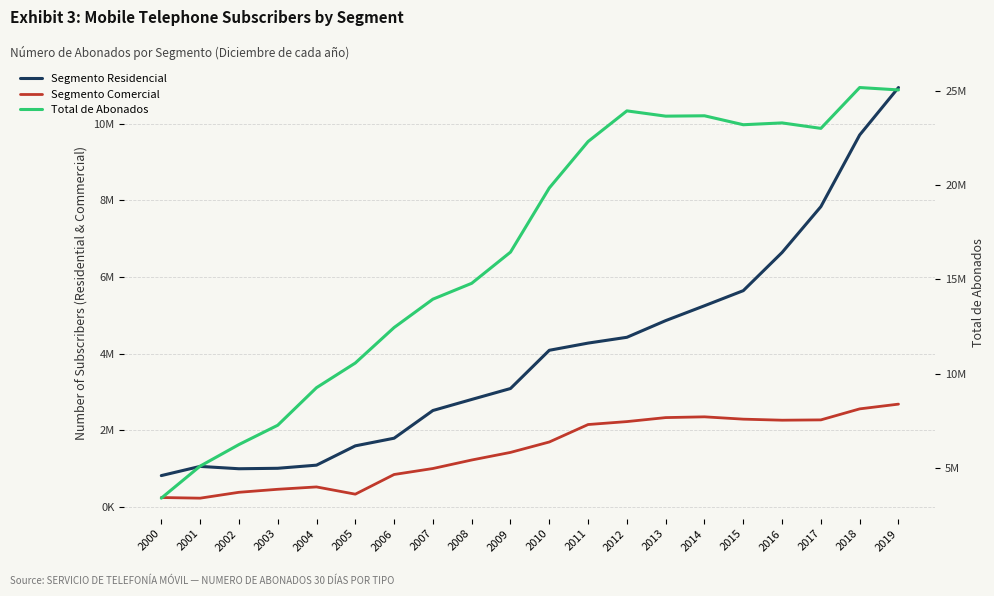

List the labels in order of Segmento Residencial value, smallest first.

2000, 2002, 2003, 2001, 2004, 2005, 2006, 2007, 2008, 2009, 2010, 2011, 2012, 2013, 2014, 2015, 2016, 2017, 2018, 2019